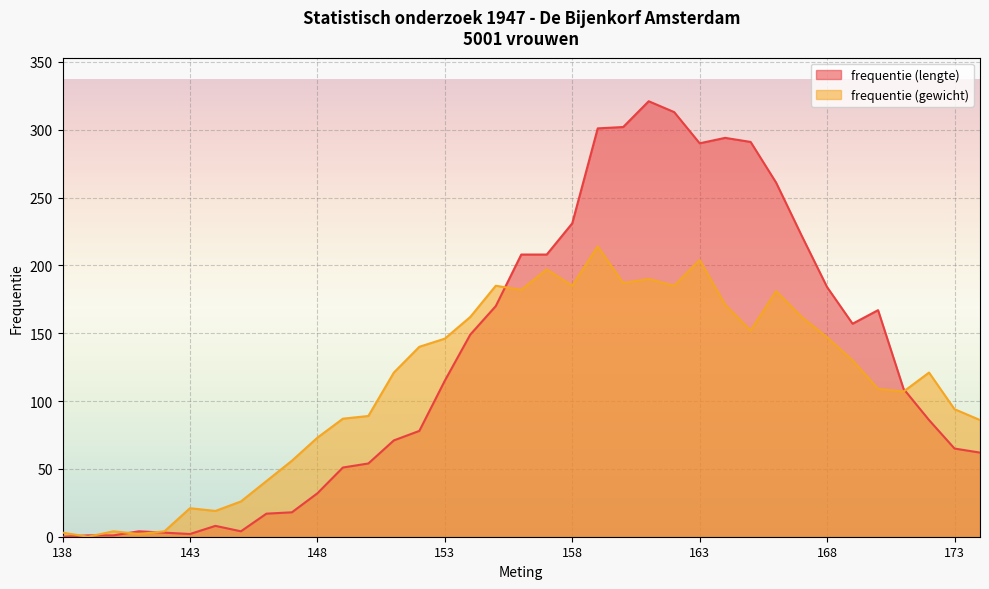

At which category is the sum across all series the highest?

21